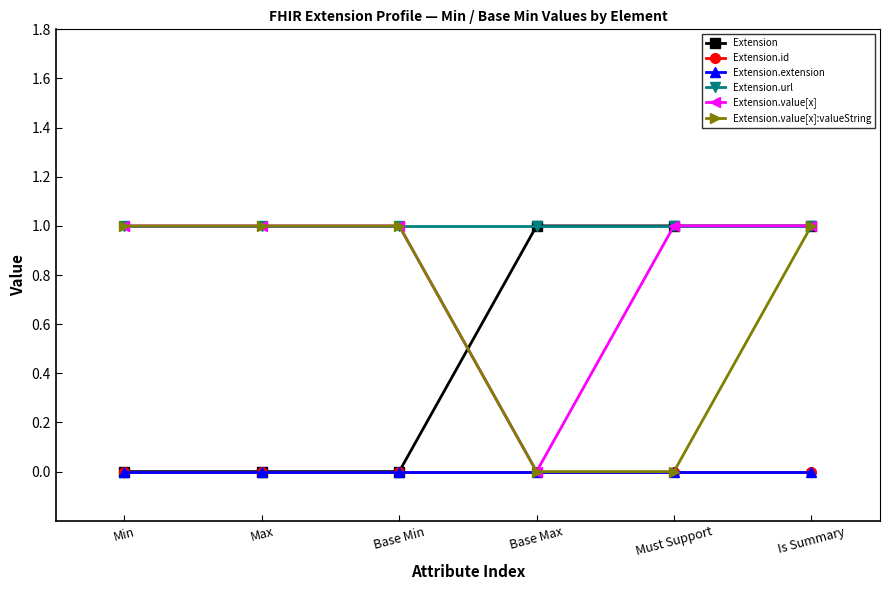

Rank the series by their maximum value, from lowest to highest.

Extension.id, Extension.extension, Extension, Extension.url, Extension.value[x], Extension.value[x]:valueString